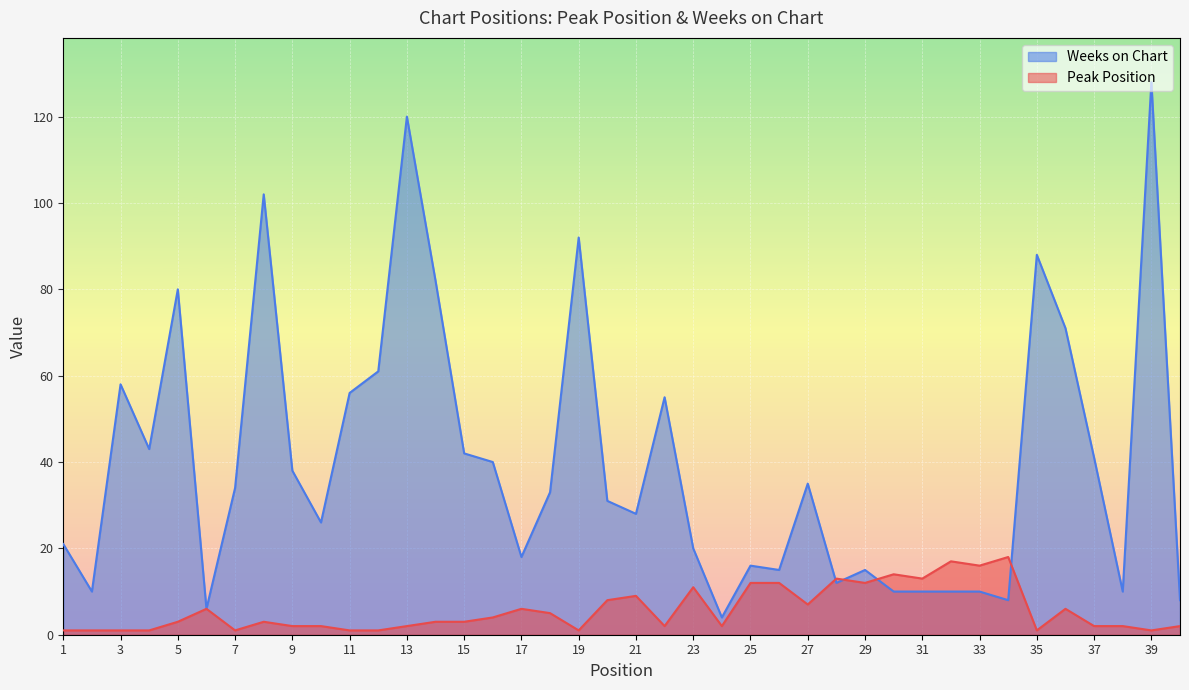

What is the difference between the maximum and minimum values in the Weeks on Chart series?

124